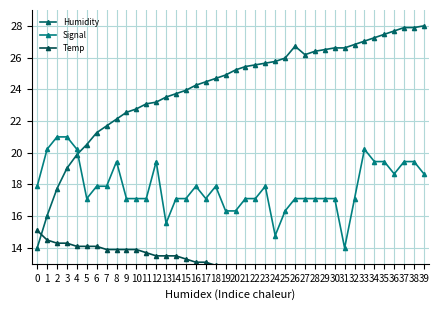

Where is Signal nearest to the value 17?

5